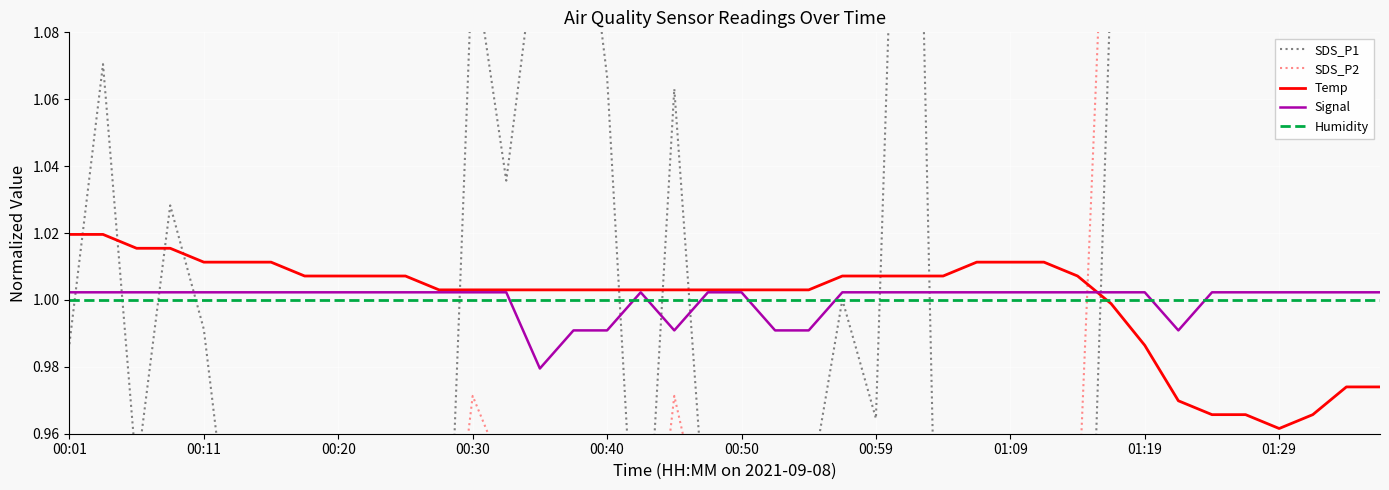

At which category is the sum across all series the highest?

35